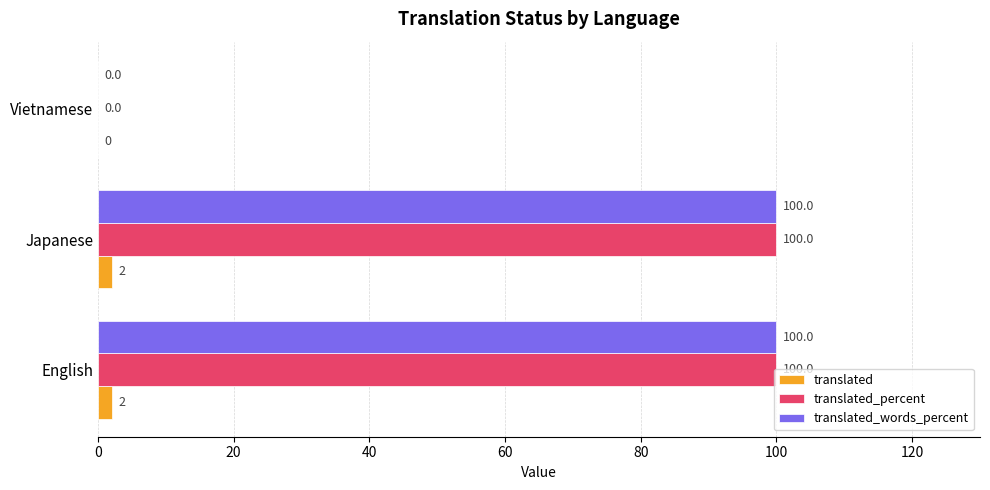

What is the maximum value shown in the chart?

100